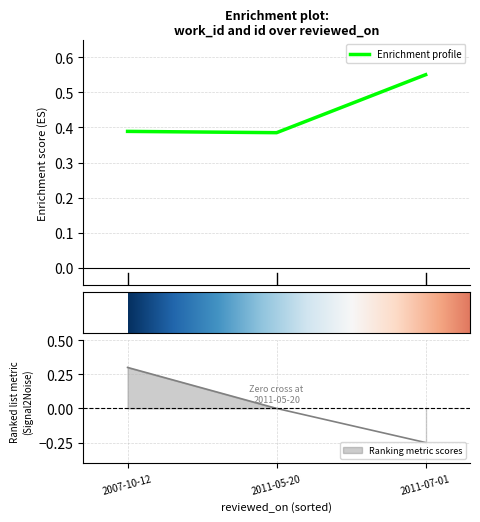

Which label corresponds to the largest value in the chart?

2011-07-01